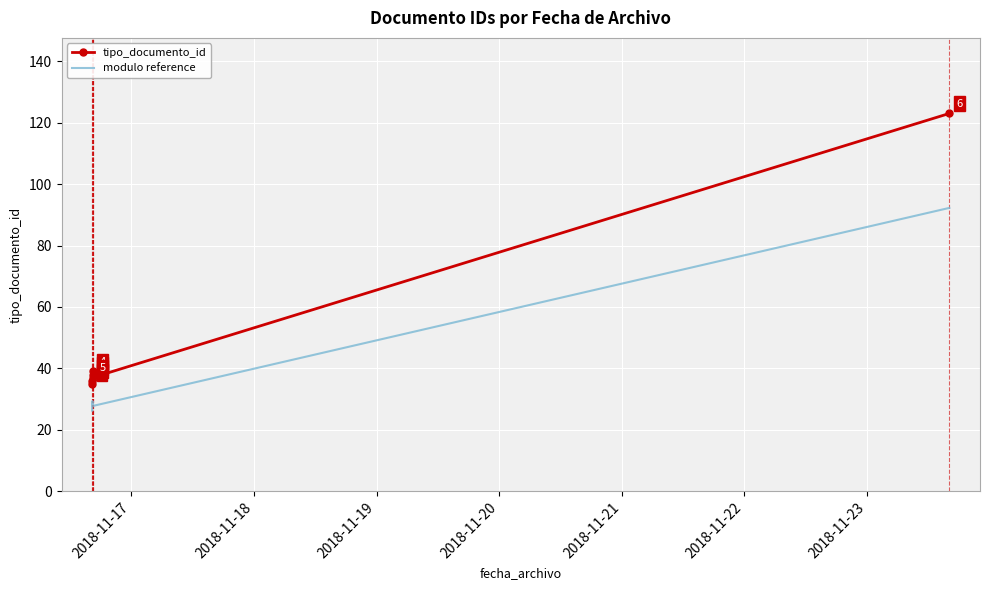

Where is modulo reference nearest to the value 59?

2018-11-20